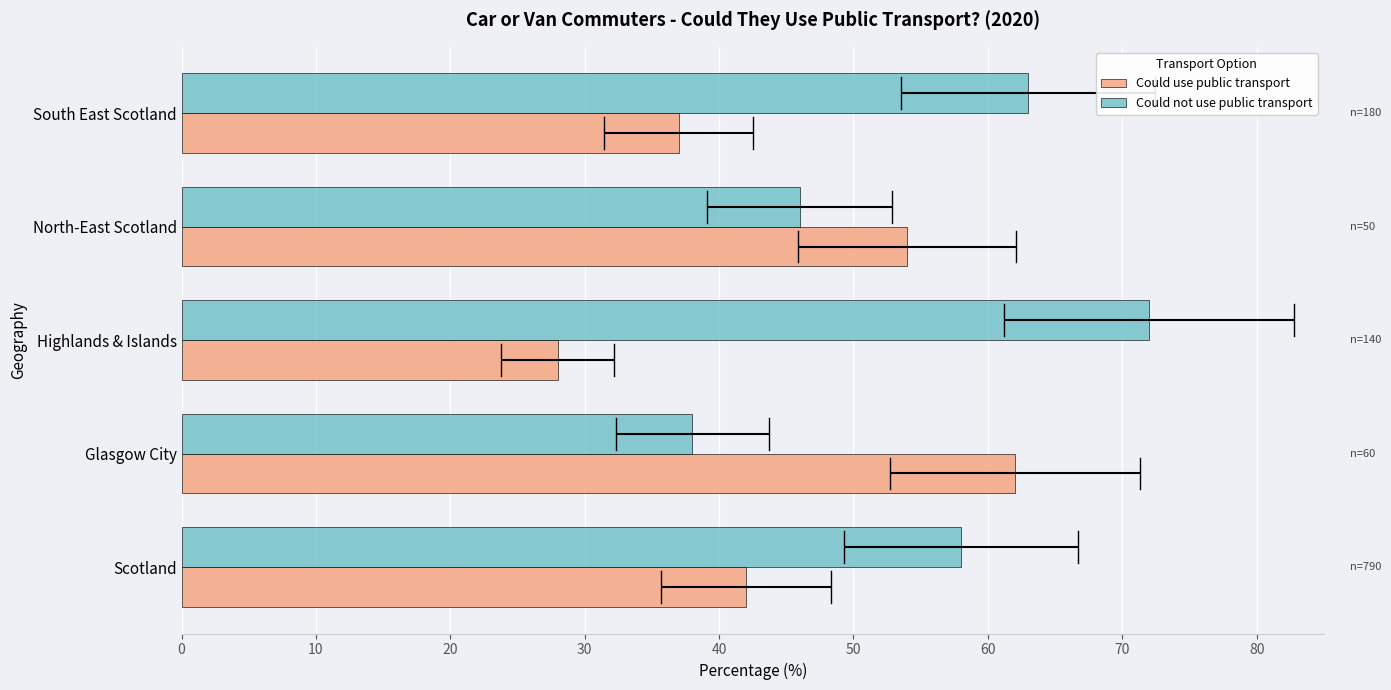

What is the sum of all Could use public transport values?

223